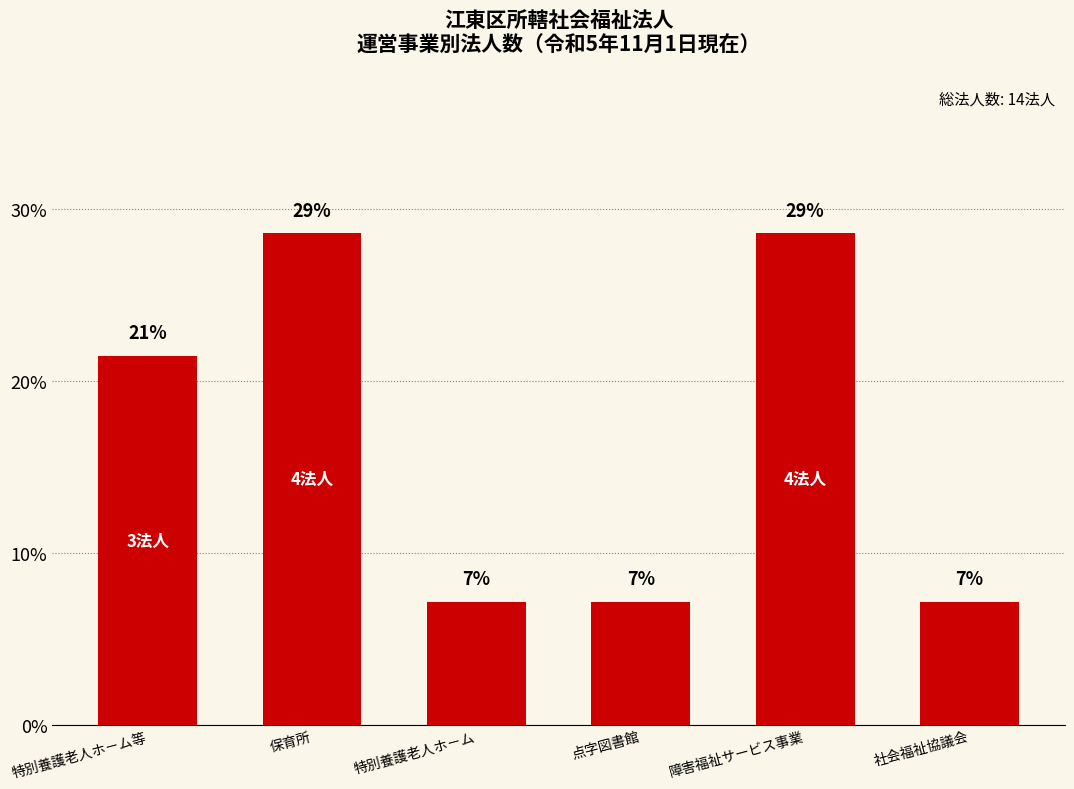

Are the bars horizontal?

No